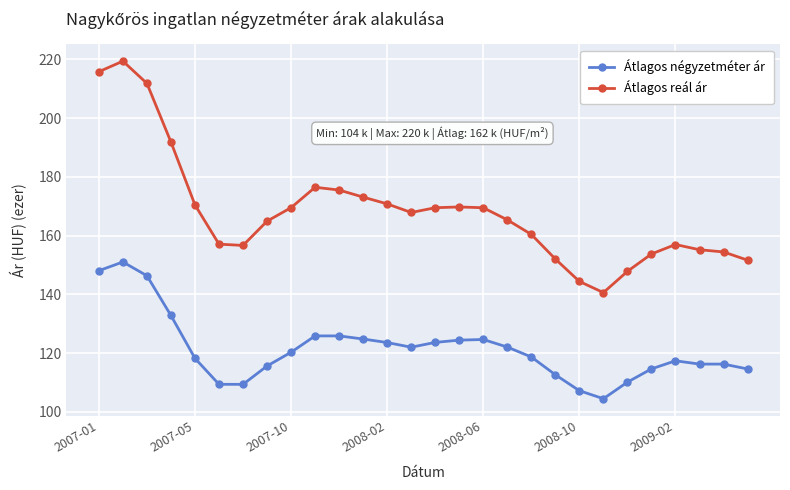

What is the minimum value for Átlagos négyzetméter ár?

104.5